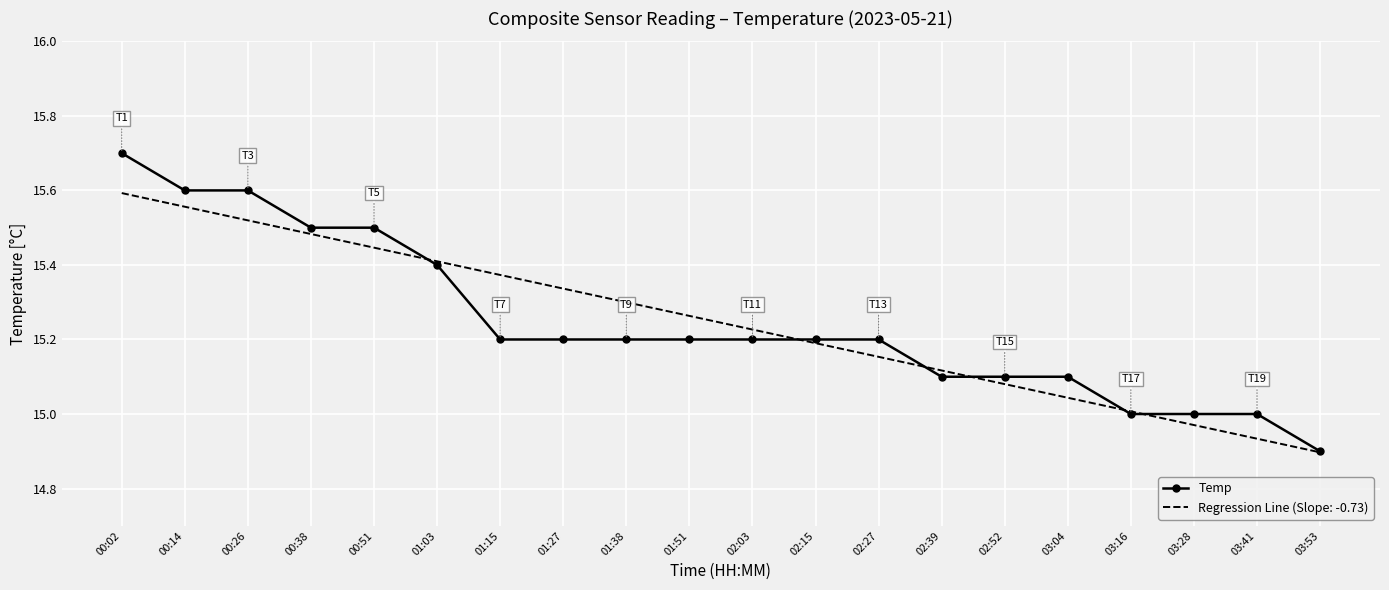

Which label corresponds to the smallest value in the chart?

03:53